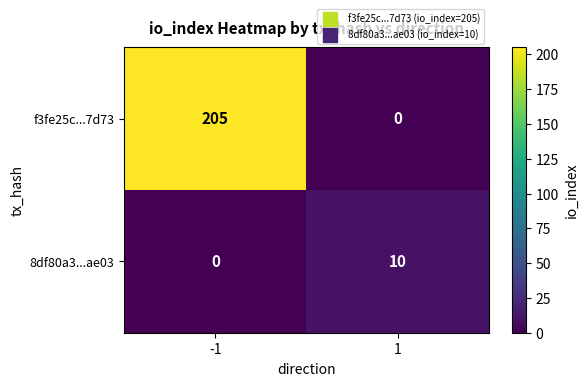

Reading right to left, transcribe all the data shown in this chart.

f3fe25c...7d73: 1=0	-1=205
8df80a3...ae03: 1=10	-1=0